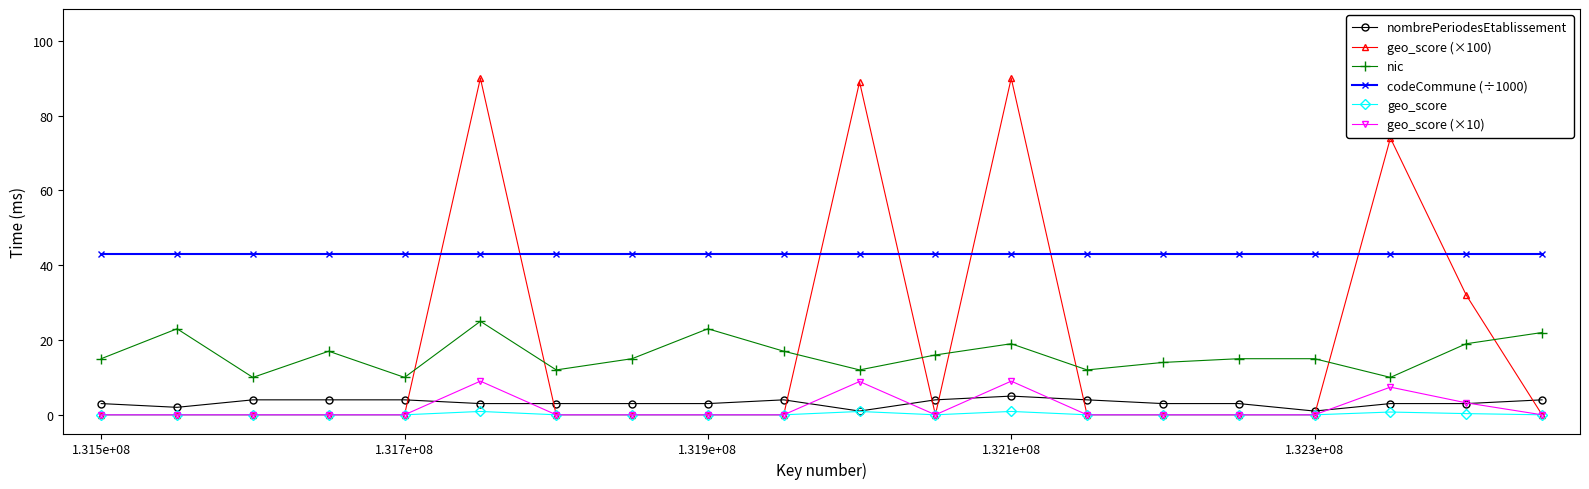

True or false: geo_score has more than 0 interior local peaks.

True